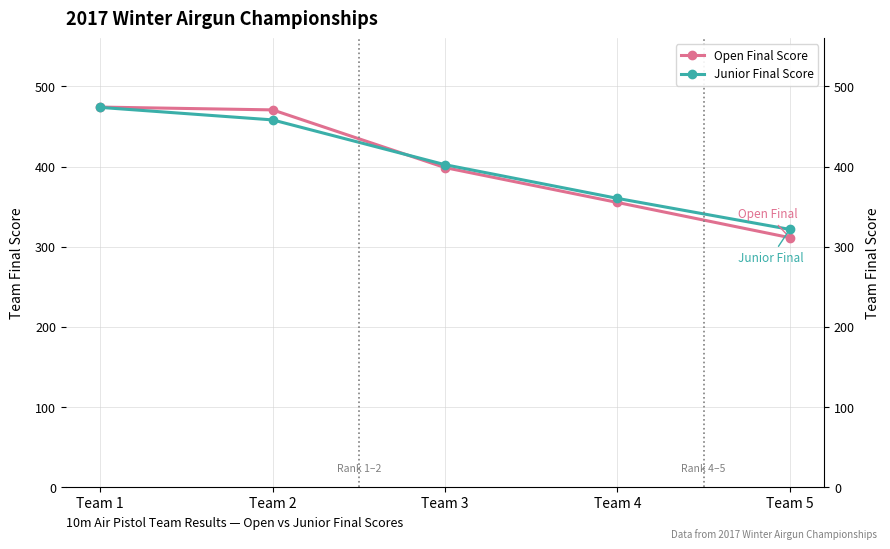

At how many categories does at least one series exceed 408?

2